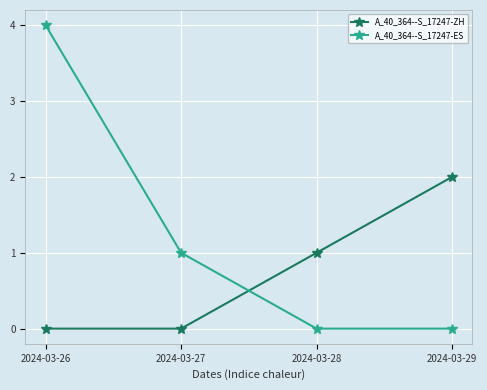

How many series are shown in this chart?

2